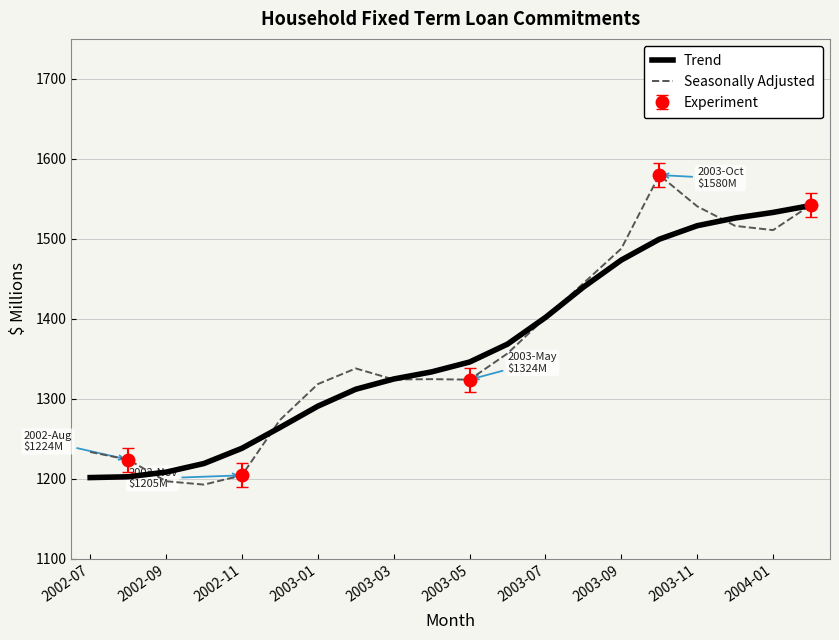

What is the minimum value for Trend?

1201.7